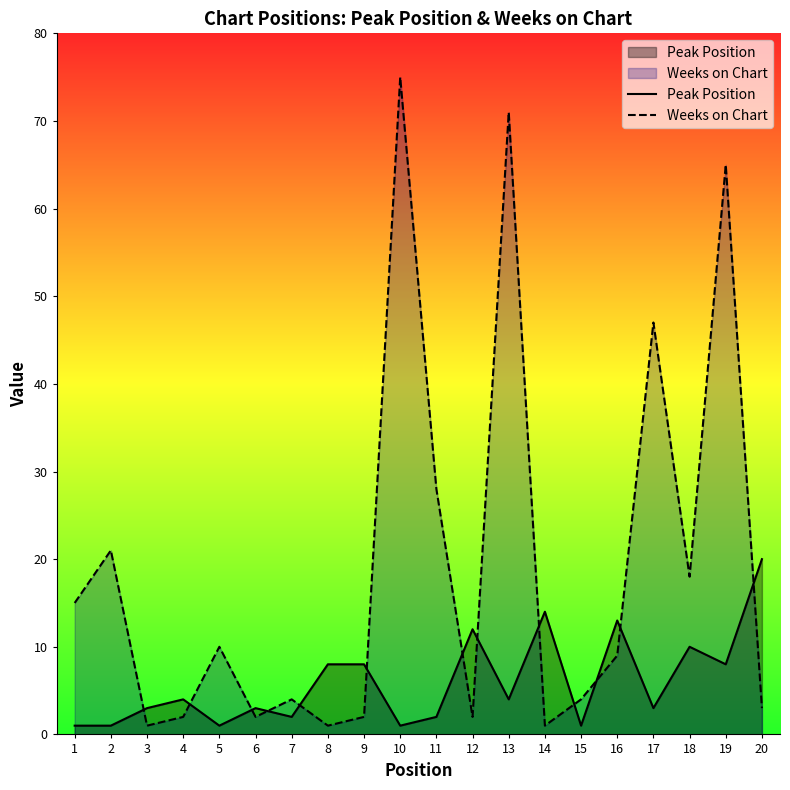

List the labels in order of Peak Position value, largest first.

20, 14, 16, 12, 18, 8, 9, 19, 4, 13, 3, 6, 17, 7, 11, 1, 2, 5, 10, 15